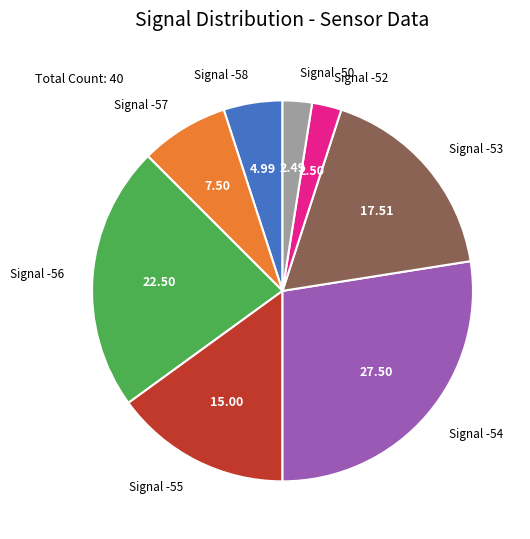

Do Signal -53 and Signal -56 together represent more than half of the pie?

No